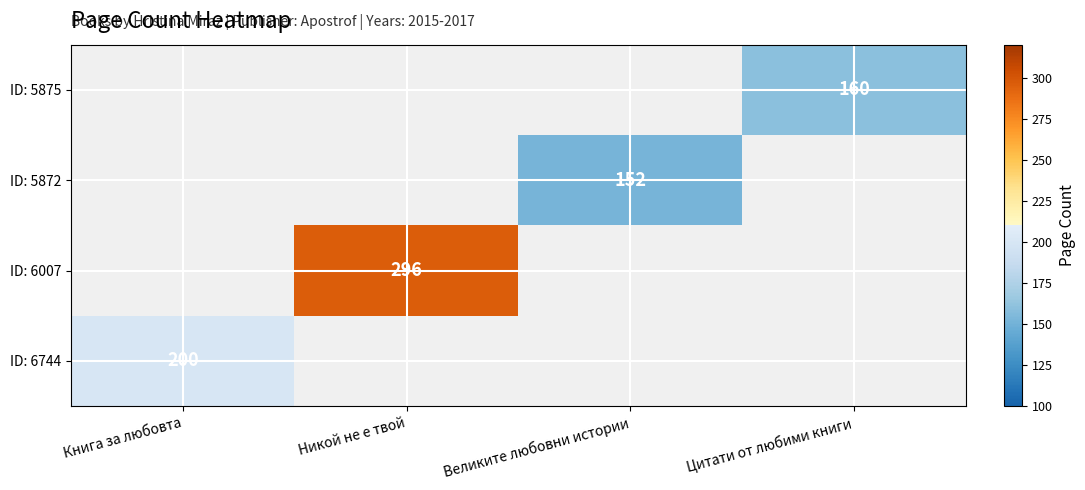

How many series are shown in this chart?

4